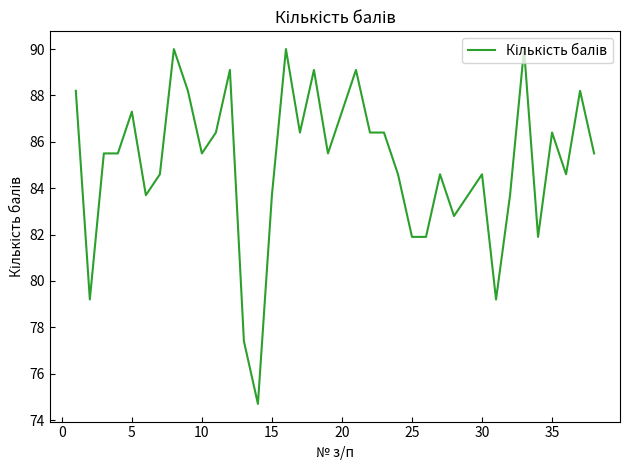

What is the maximum value shown in the chart?

90.0